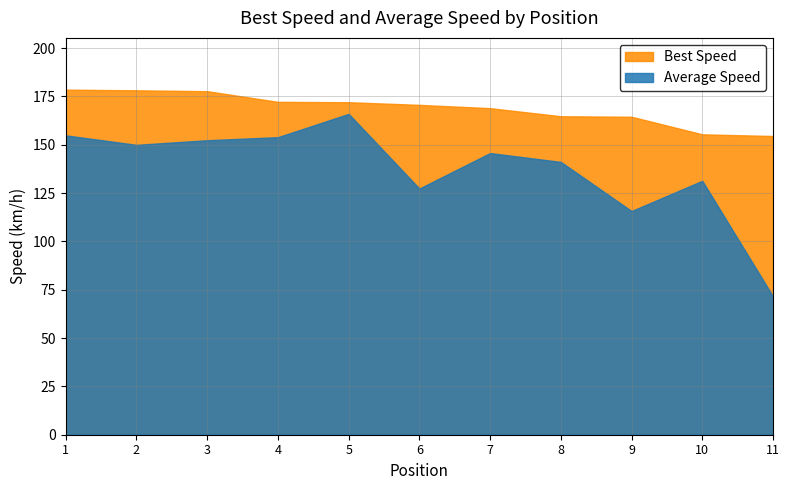

At which label does Average Speed first exceed 145?

1